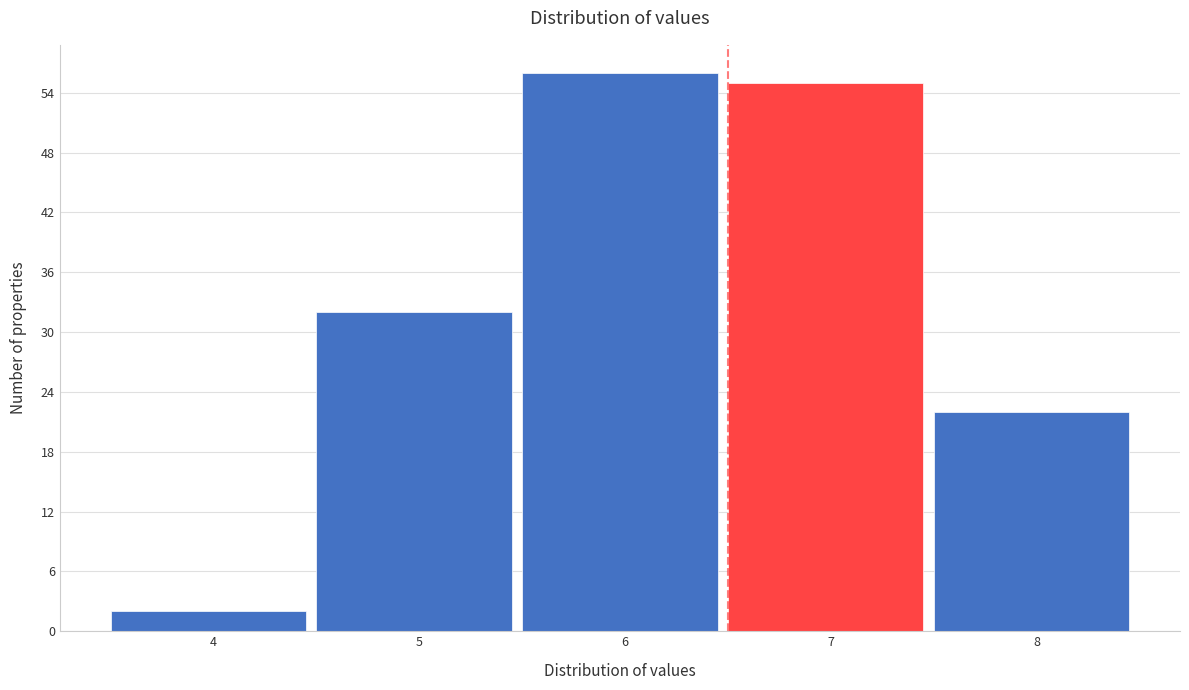

Reading left to right, what are all the values shown in this chart?

2	32	56	55	22